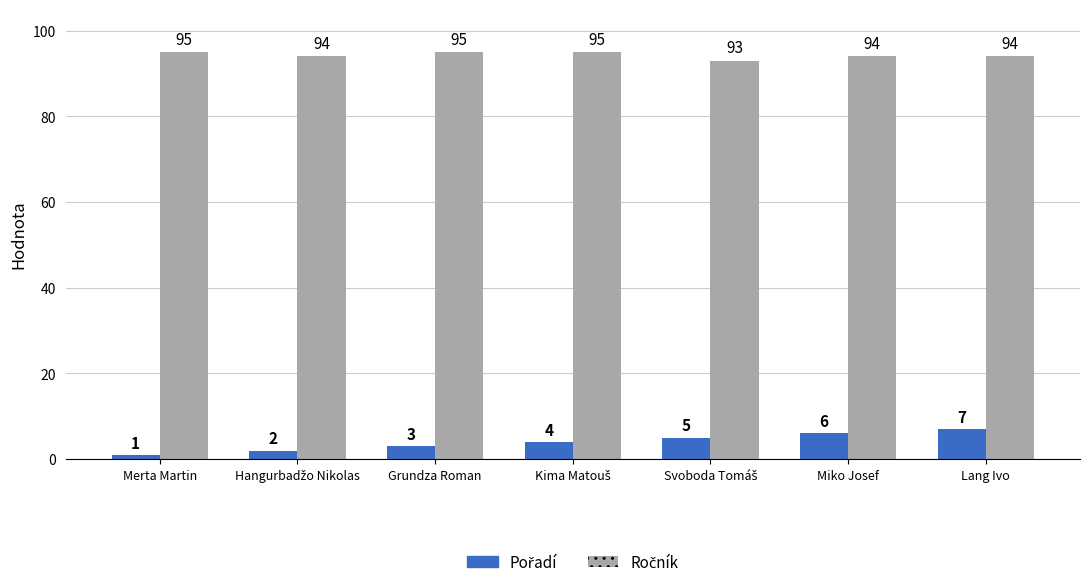

What is the difference between the highest and lowest values at Grundza Roman?

92